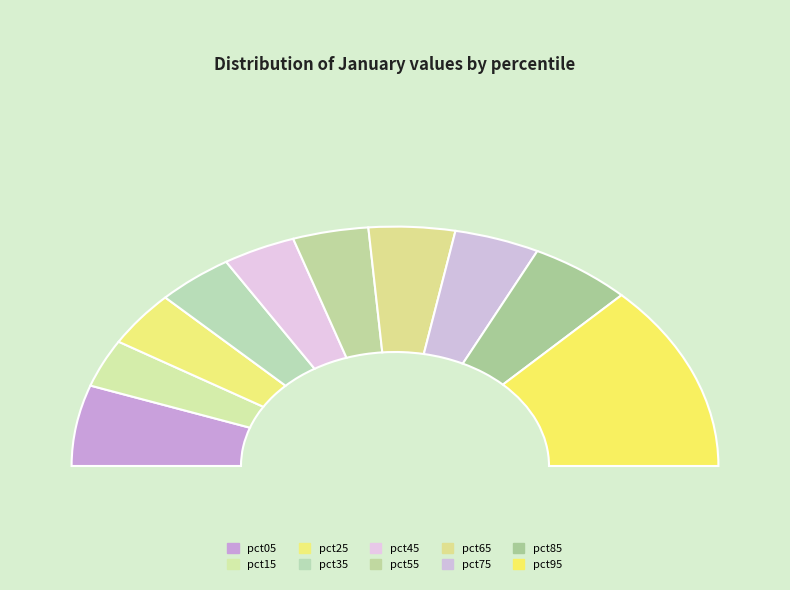

Count the number of slices in the pie.

10